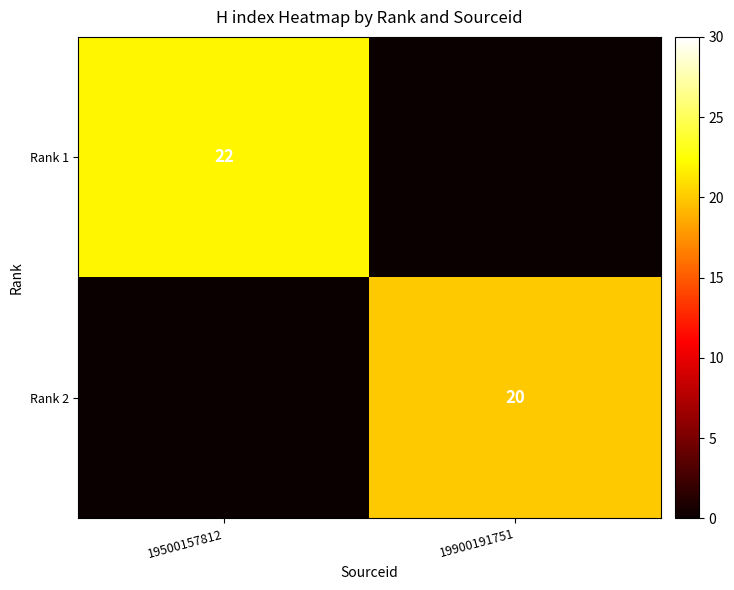

The Rank 1 series shows 22 at 19500157812. True or false?

True